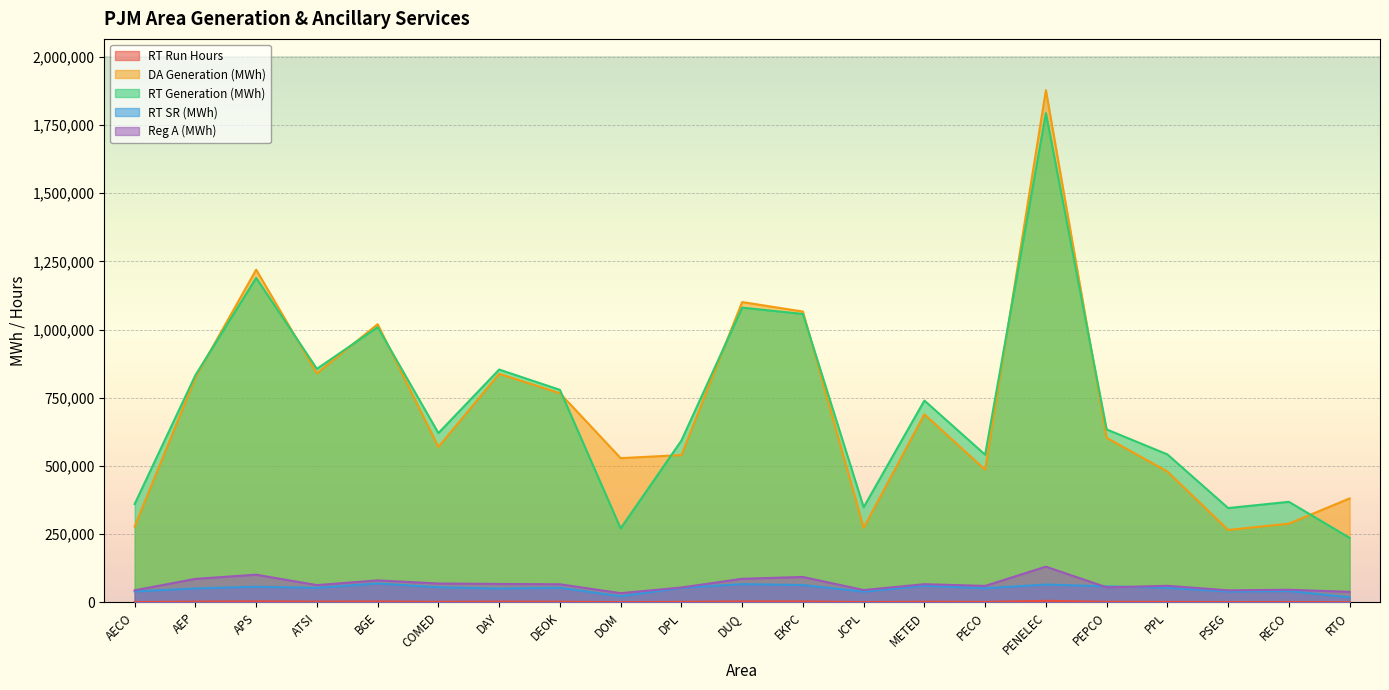

What is the label of the 5th point from the left?

BGE